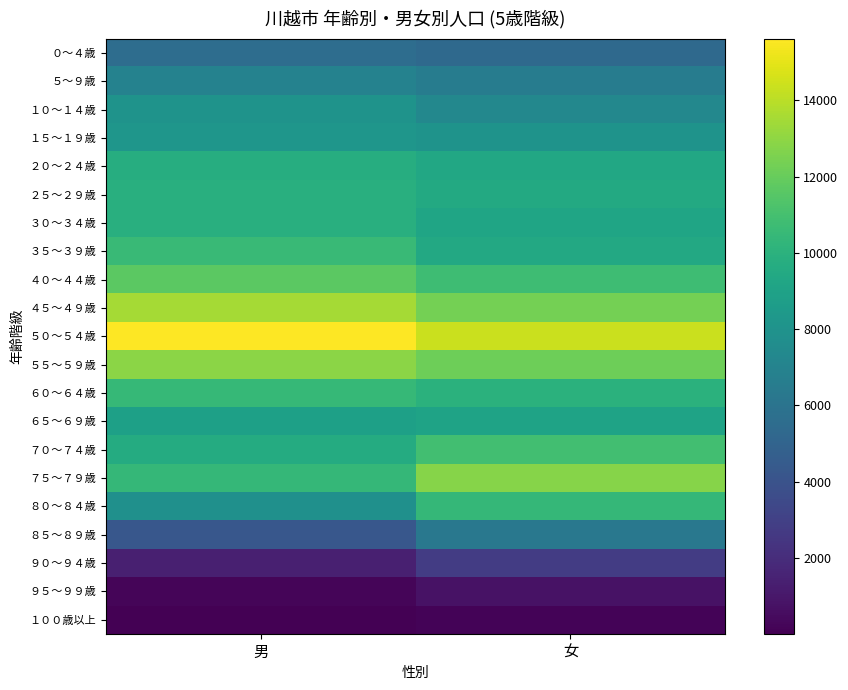

Reading left to right, extract all data points from this chart.

０～４歳: 男=5572	女=5319
５～９歳: 男=6935	女=6558
１０～１４歳: 男=8000	女=7320
１５～１９歳: 男=8186	女=8008
２０～２４歳: 男=9740	女=9373
２５～２９歳: 男=9878	女=9467
３０～３４歳: 男=9880	女=9183
３５～３９歳: 男=10593	女=9413
４０～４４歳: 男=11664	女=10789
４５～４９歳: 男=13530	女=12359
５０～５４歳: 男=15617	女=14395
５５～５９歳: 男=12913	女=12150
６０～６４歳: 男=10443	女=9959
６５～６９歳: 男=8868	女=9049
７０～７４歳: 男=9620	女=10911
７５～７９歳: 男=10416	女=12789
８０～８４歳: 男=7818	女=10396
８５～８９歳: 男=4221	女=6247
９０～９４歳: 男=1390	女=2814
９５～９９歳: 男=198	女=776
１００歳以上: 男=11	女=141